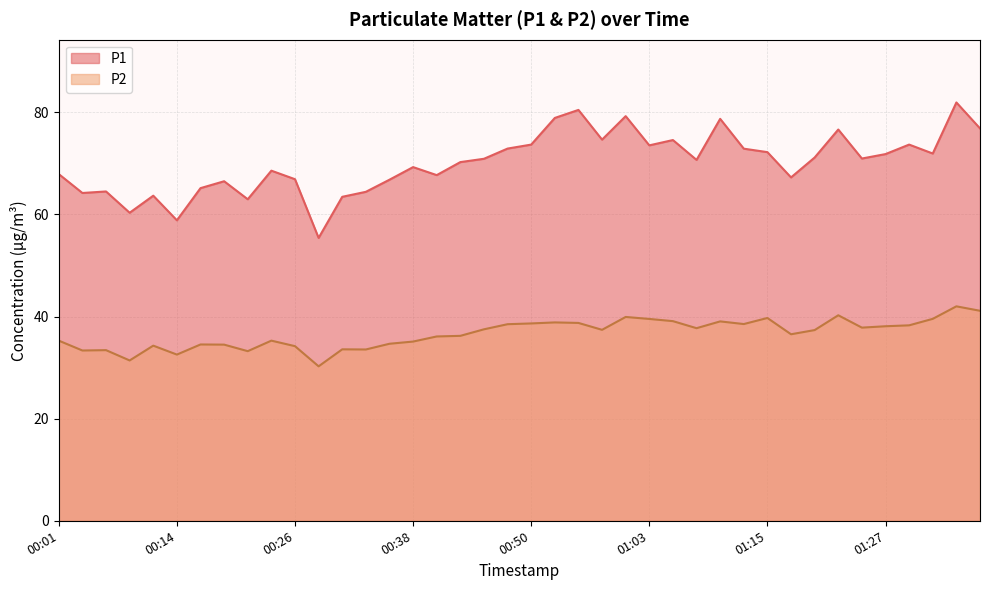

In P1, how many points are lower than both neighbors (excluding endpoints)?

12